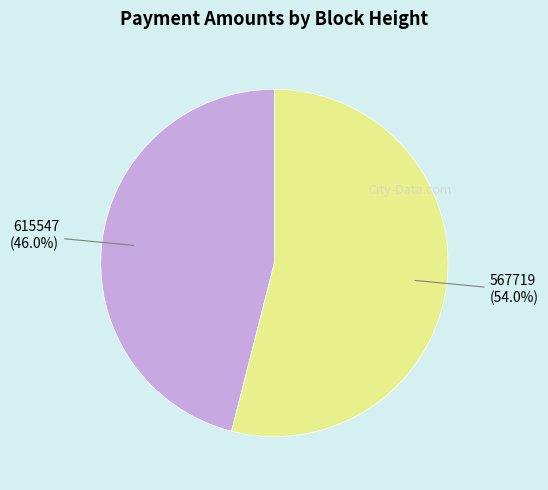

To the nearest percent, what percentage of the pie is 567719?

54%